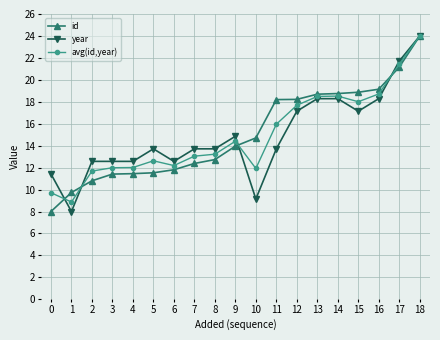

Between 3 and 13, which series saw the biggest shift?

id